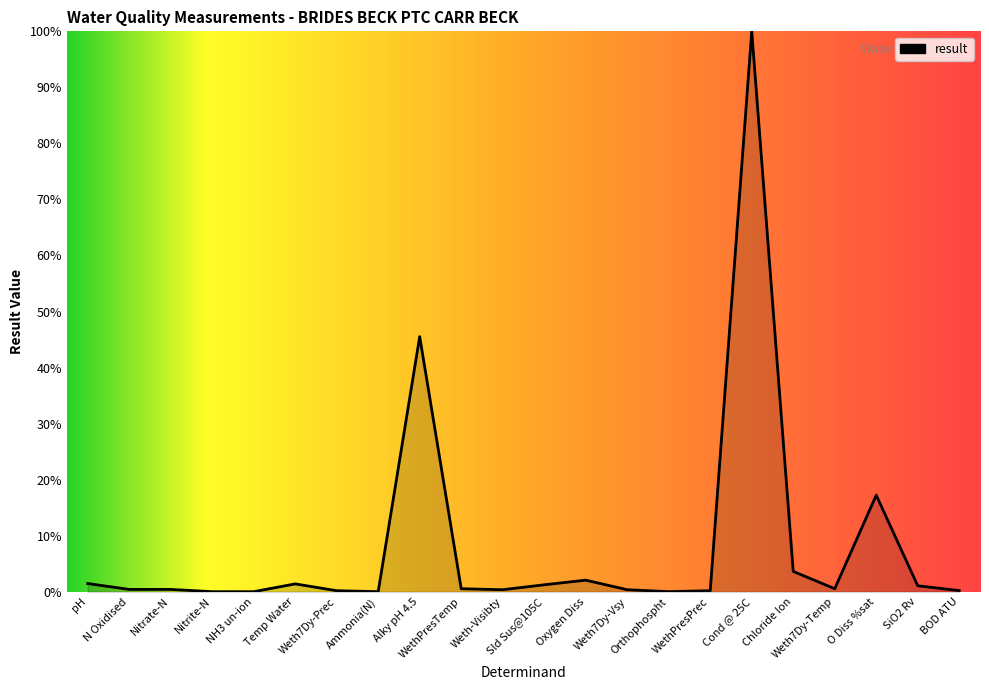

What is the greatest value displayed?

100.0